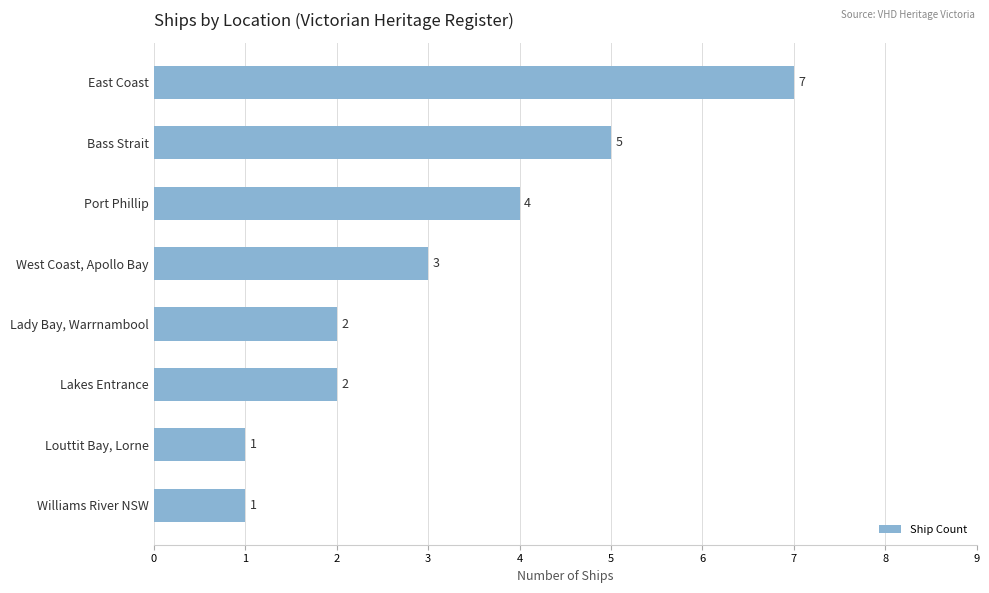

Approximately how many times larger is the value at Bass Strait compared to Louttit Bay, Lorne?

5.0